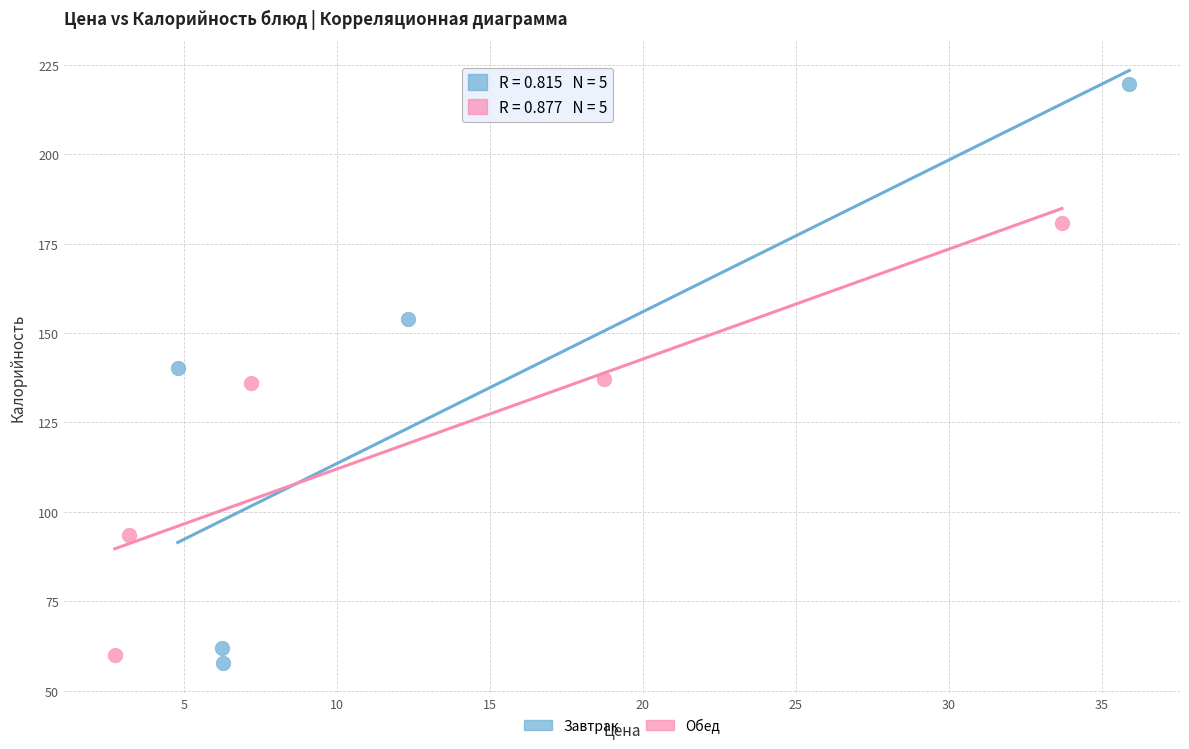

Which series has the widest spread of Y values?

Завтрак